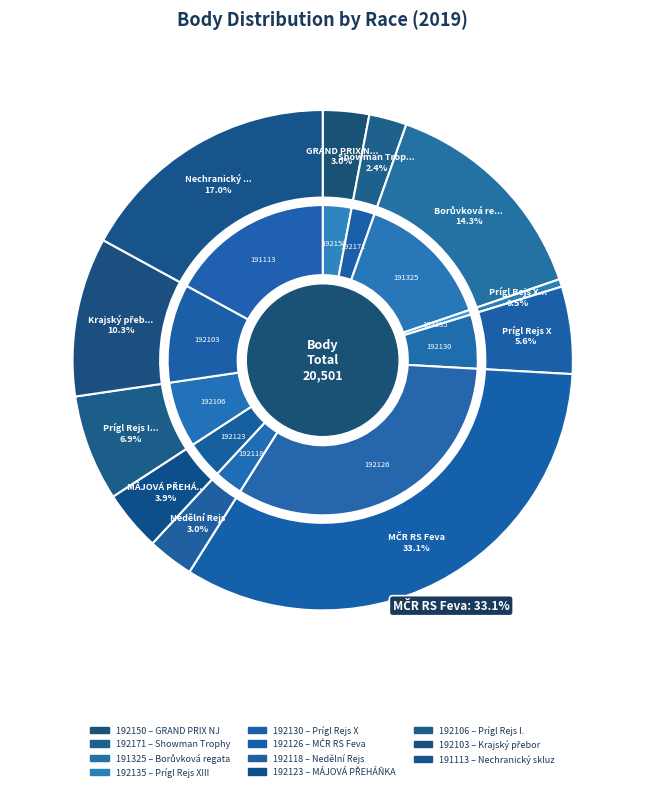

The 192130 slice represents 11% of the pie. True or false?

False